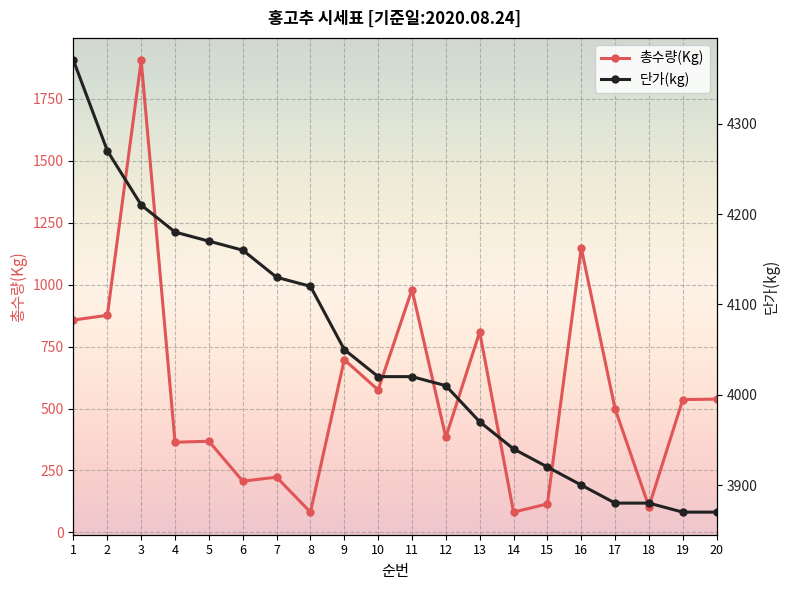

List the labels in order of 단가(kg) value, largest first.

1, 2, 3, 4, 5, 6, 7, 8, 9, 10, 11, 12, 13, 14, 15, 16, 17, 18, 19, 20